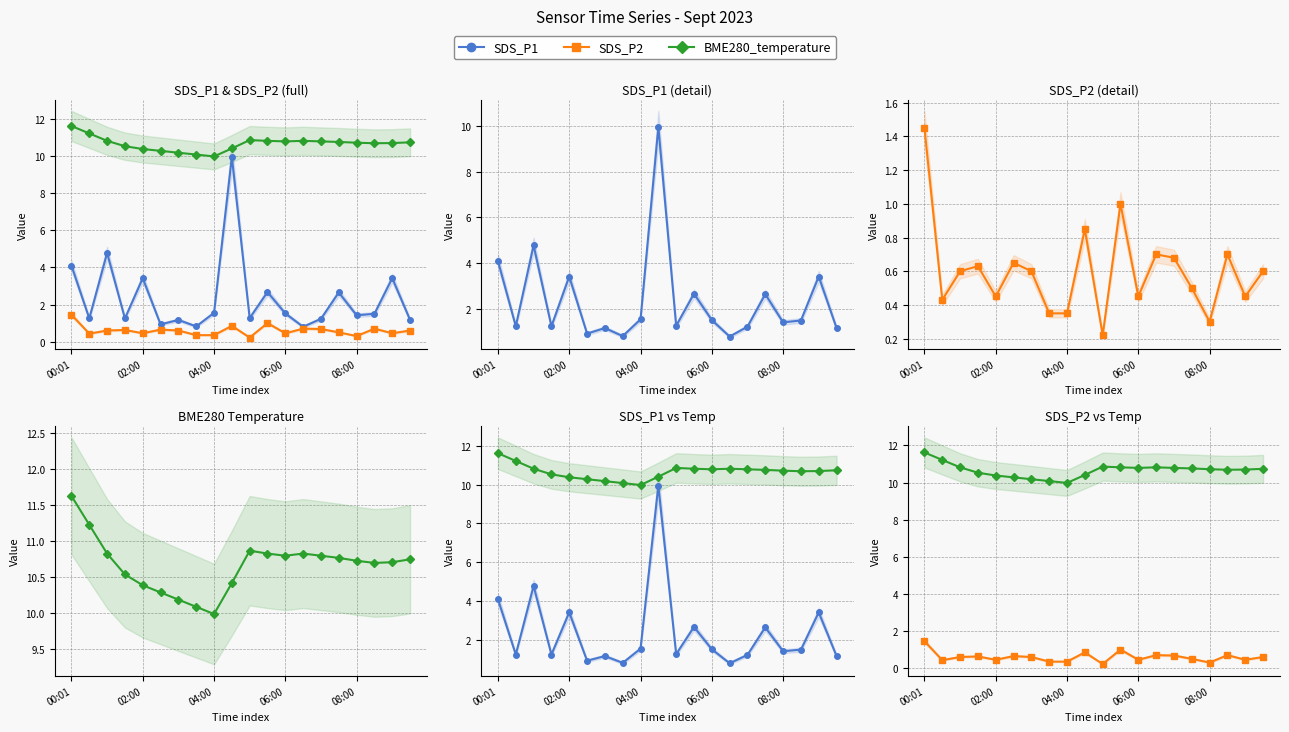

How many interior local peaks does the SDS_P1 series have?

7